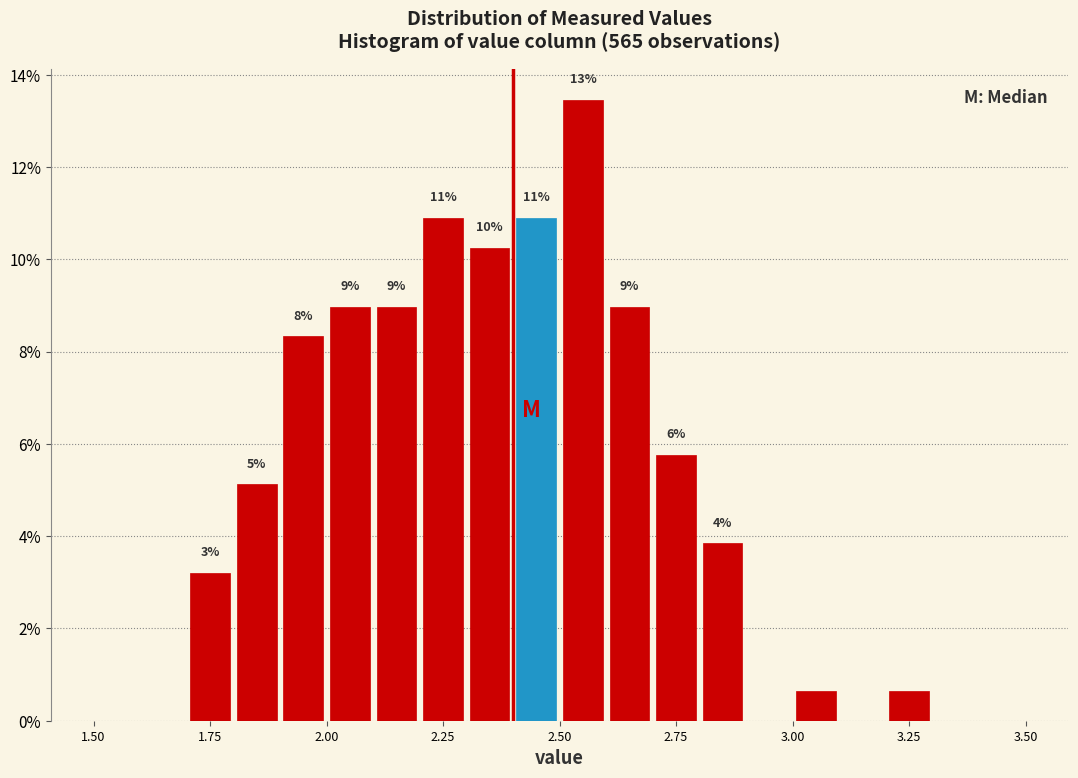

Around what value on the x-axis is the tallest bar? Give the approximate position of its centre, as read against the axis.

2.55